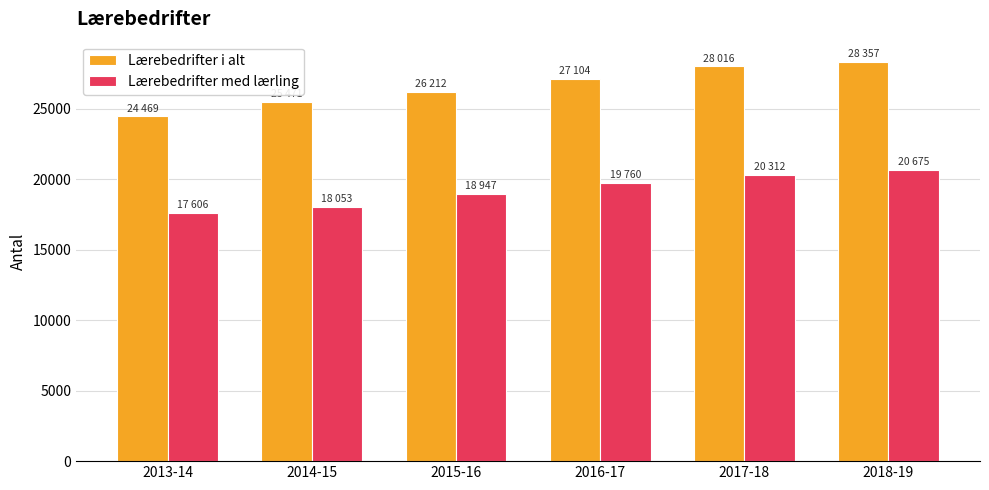

The Lærebedrifter med lærling series shows 18053 at 2014-15. True or false?

True